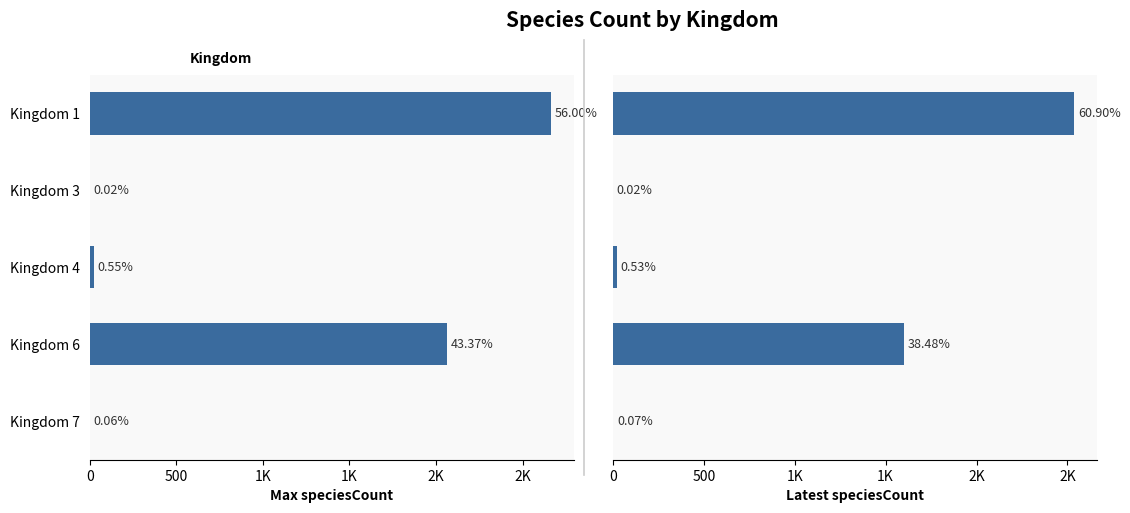

The Latest speciesCount series shows 1603 at Kingdom 6. True or false?

True